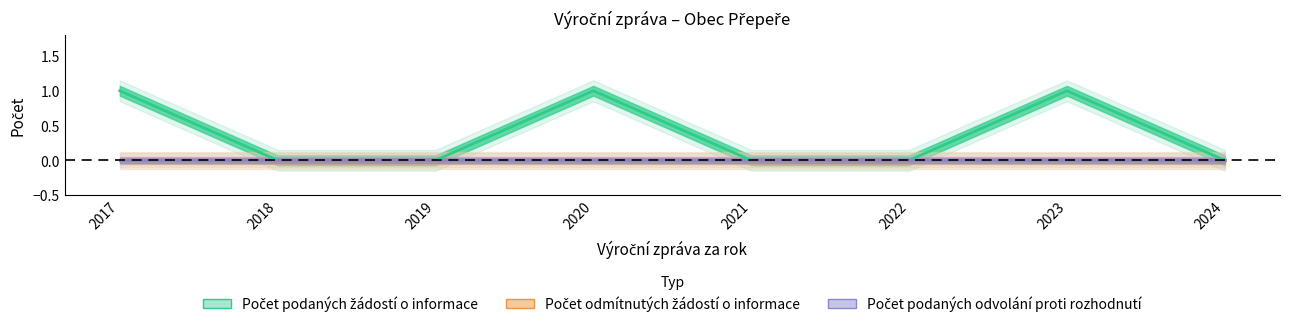

Is it true that Počet podaných žádostí o informace equals -1 at 2019?

False